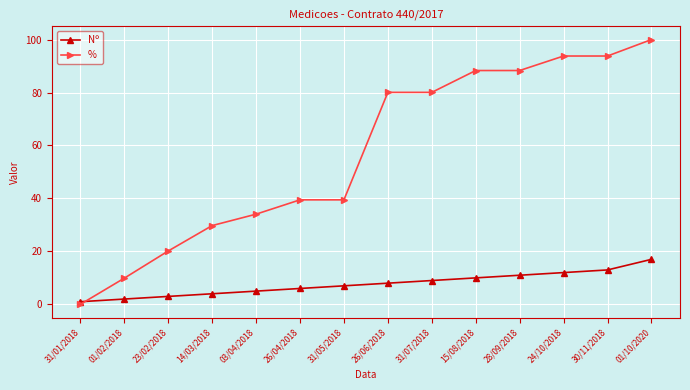

True or false: % and Nº intersect in this chart.

True